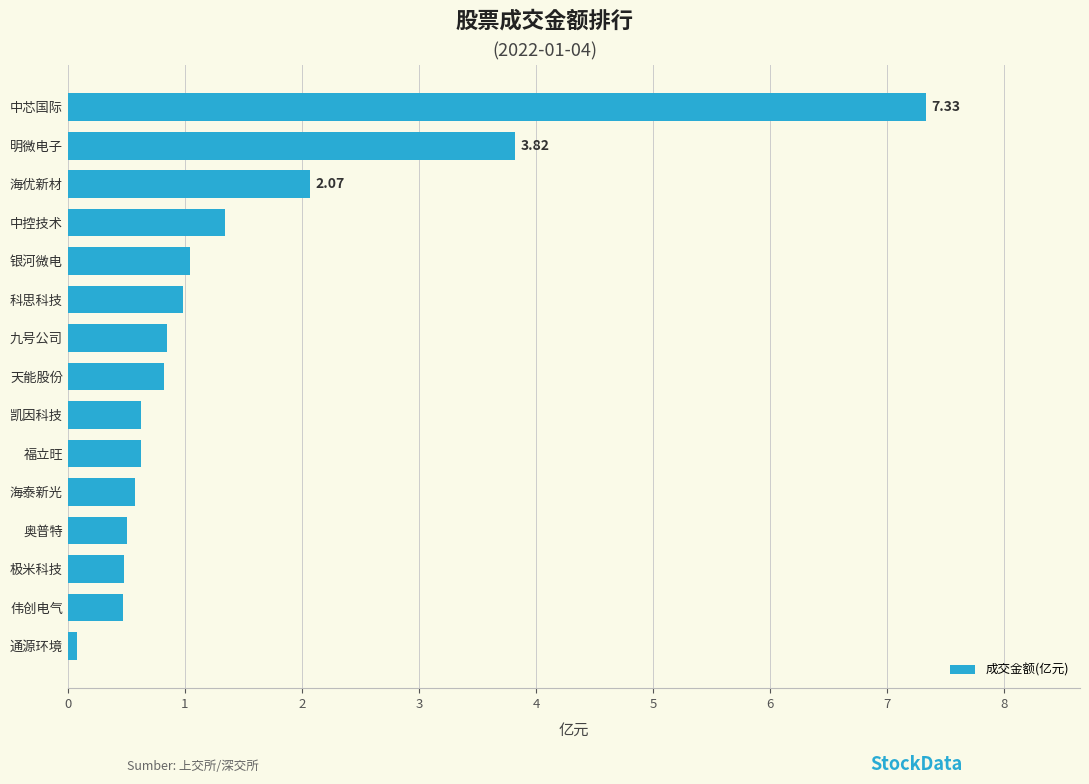

What is the change in value from 海泰新光 to 海优新材?

+1.5